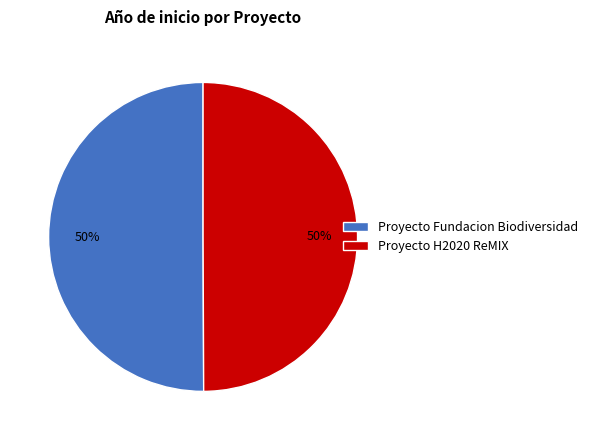

What percentage is the Proyecto Fundacion Biodiversidad slice, to the nearest percent?

50%